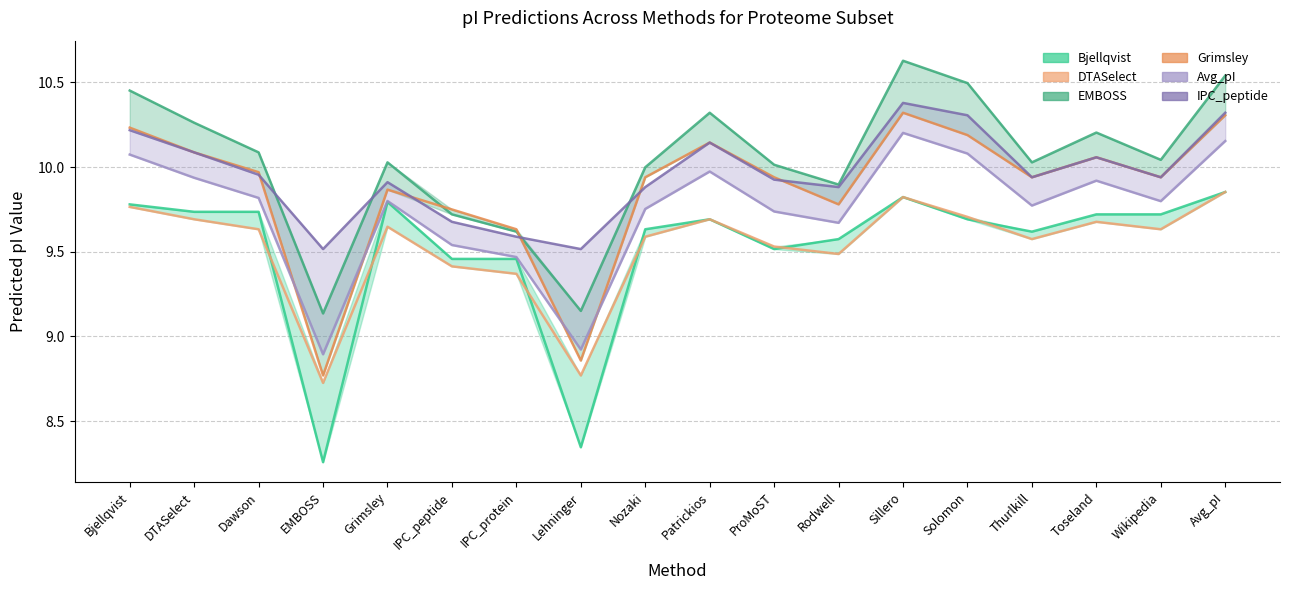

The value of Avg_pI at Patrickios is 2.5. True or false?

False